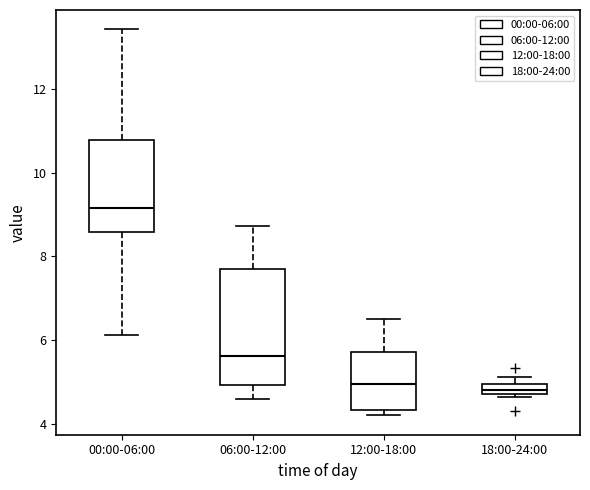

Where does the lower whisker of the box for 06:00-12:00 end on the y-axis? The values are not printed on the chart, so give them approximately, as read against the axis.

4.6